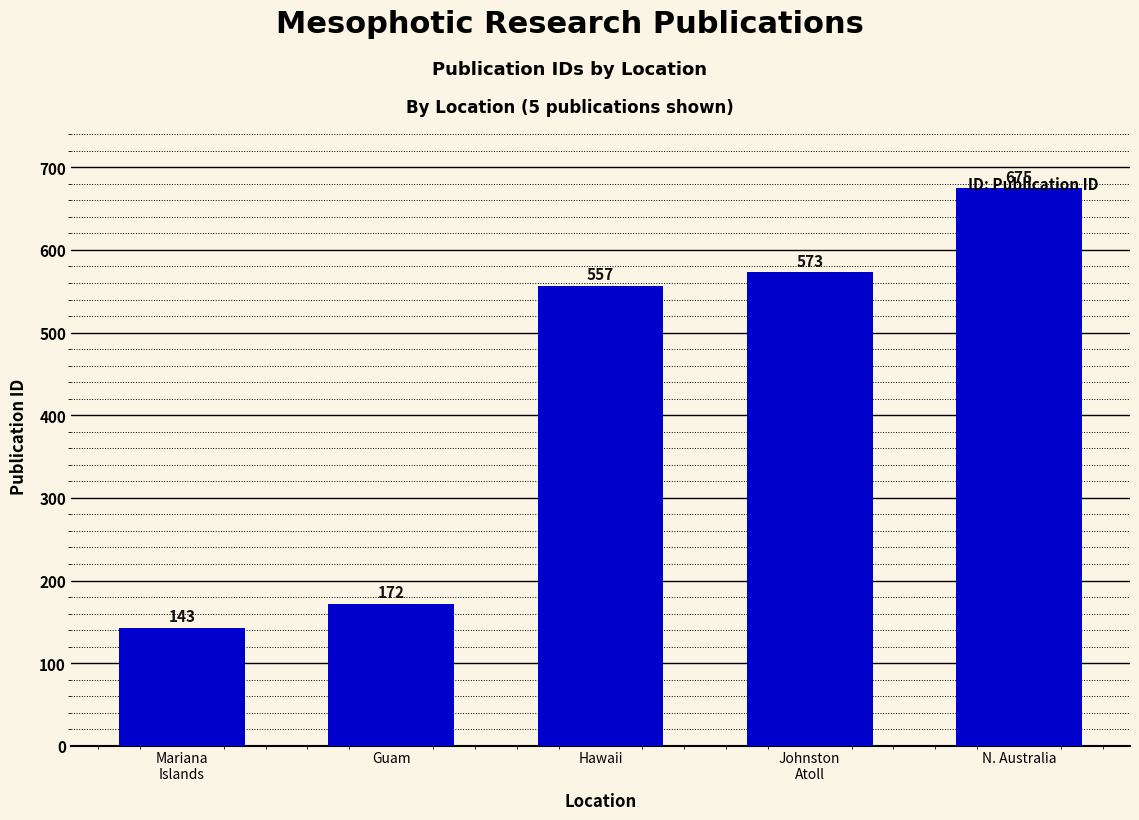

The chart shows a value of 143 at Mariana
Islands. True or false?

True